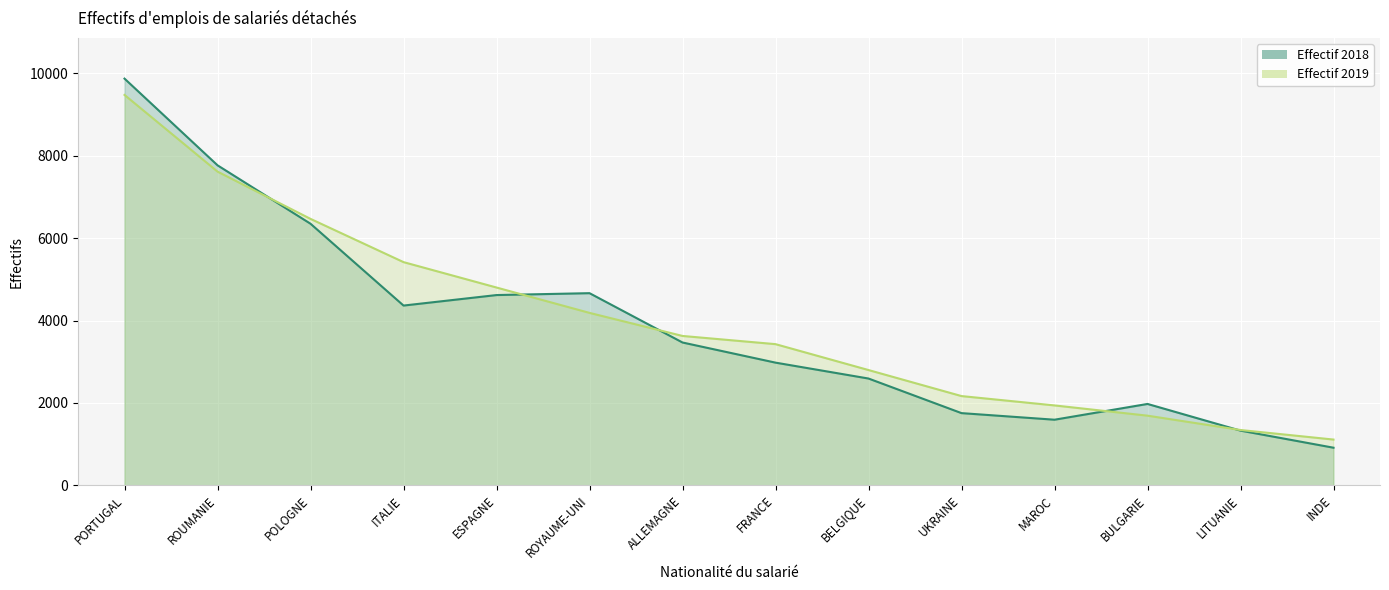

Where do Effectif 2018 and Effectif 2019 first cross each other?

ROUMANIE and POLOGNE